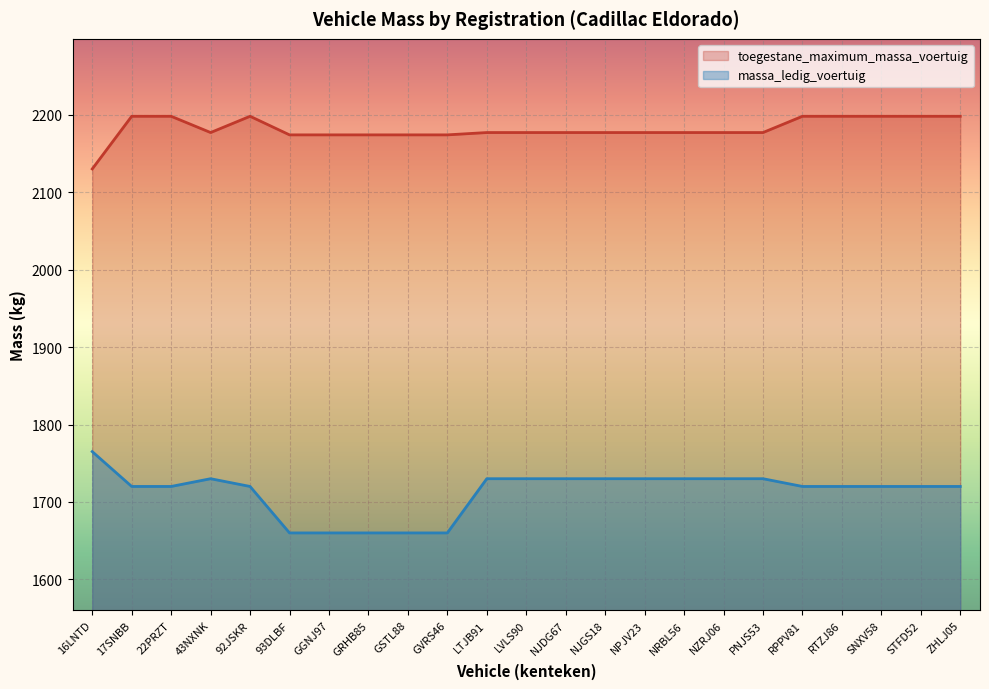

True or false: toegestane_maximum_massa_voertuig and massa_ledig_voertuig intersect in this chart.

False